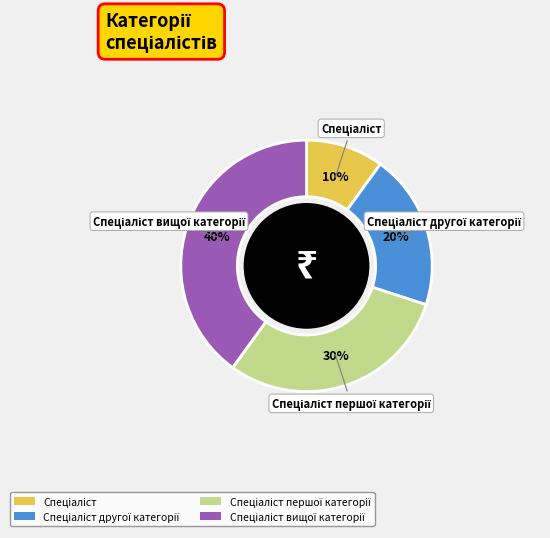

How many segments does this pie chart have?

4